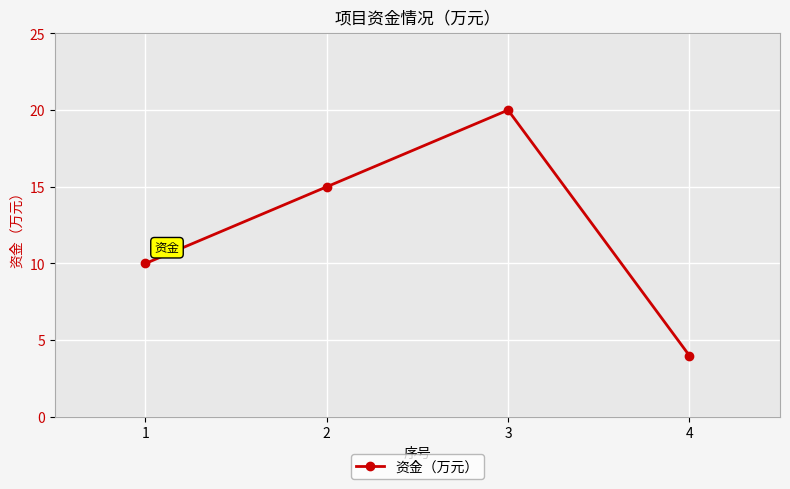

Reading right to left, extract all data points from this chart.

4=4	3=20	2=15	1=10